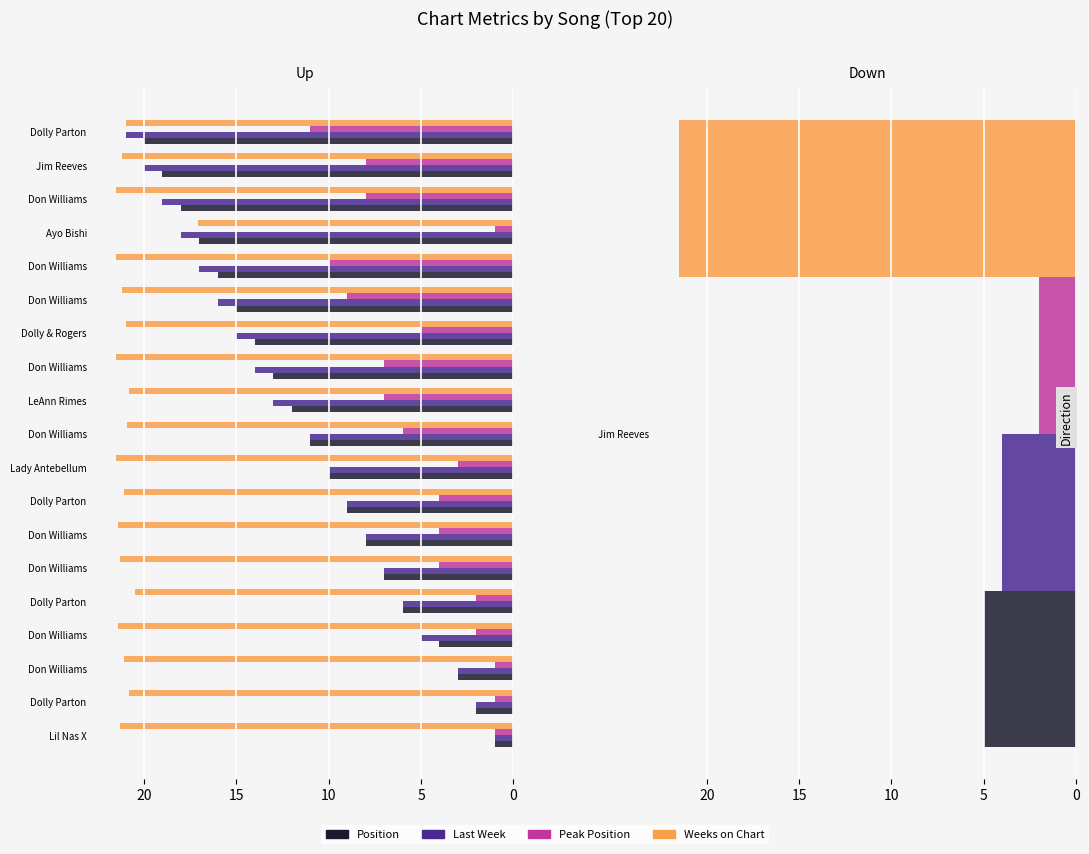

Which series has the largest total across all categories?

Weeks on Chart